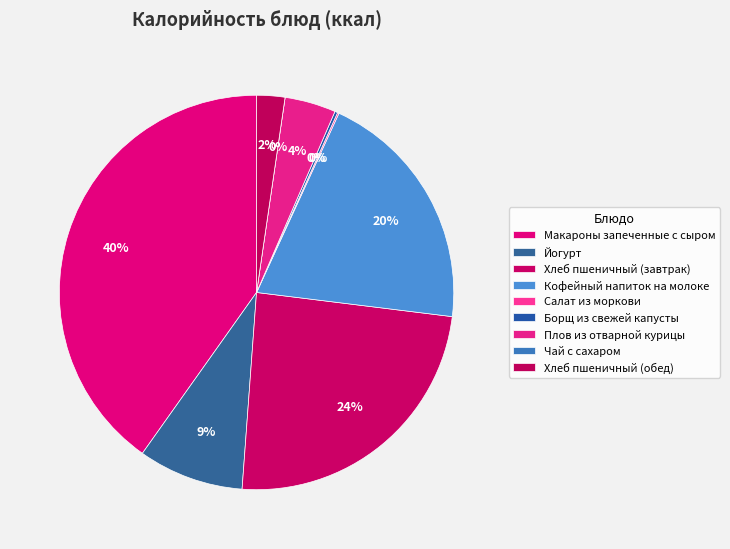

Which slice is the largest?

Макароны запеченные с сыром